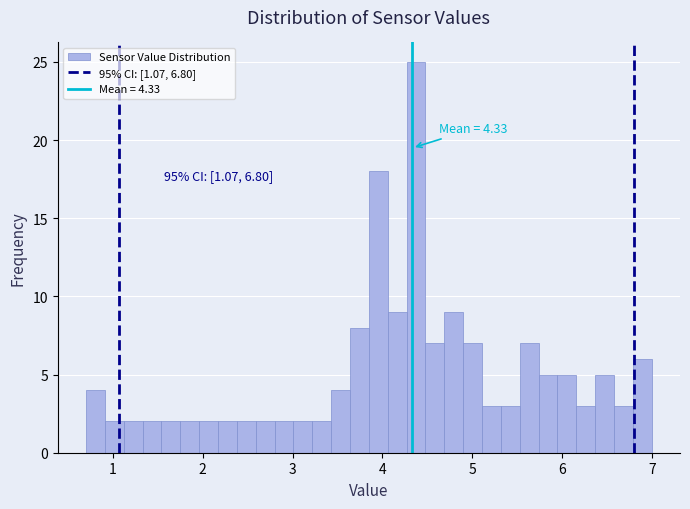

Around what value on the x-axis is the tallest bar? Give the approximate position of its centre, as read against the axis.

4.4